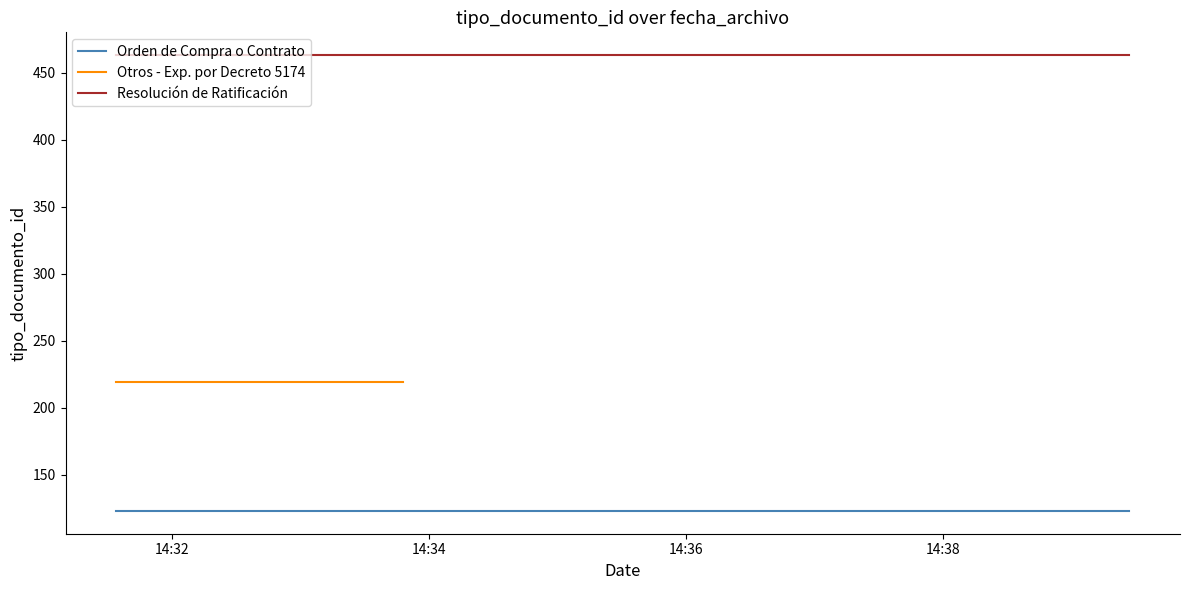

At which category is the sum across all series the highest?

14:32